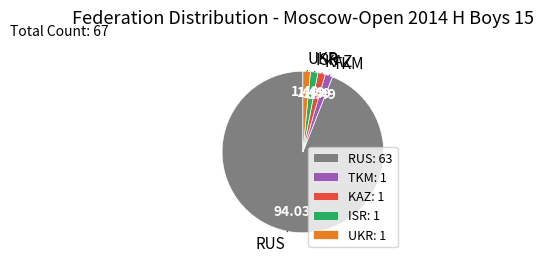

Is the sum of TKM and RUS greater than half?

Yes